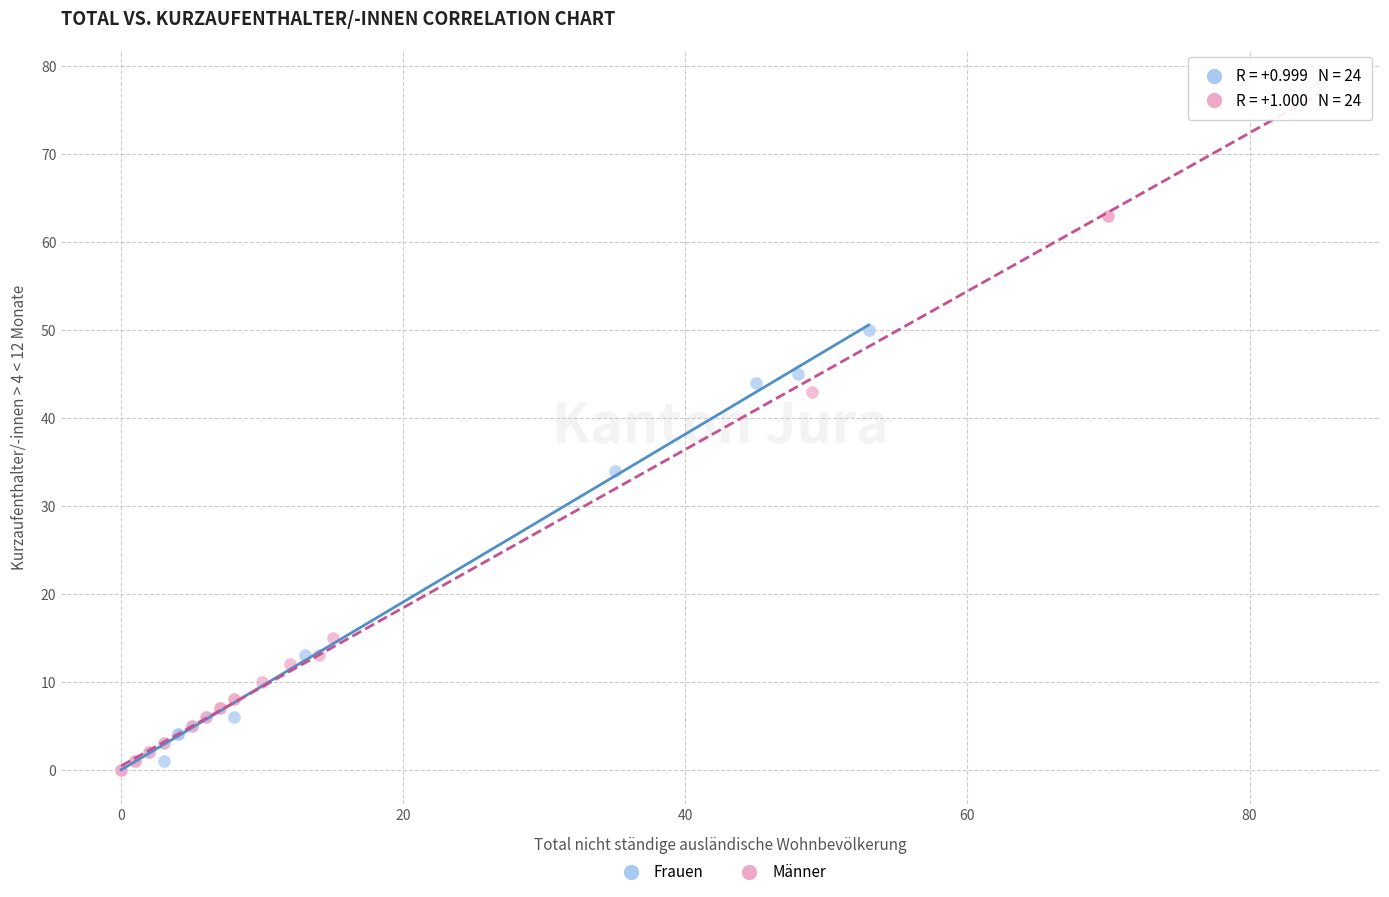

Which series contains the highest Y value?

Männer